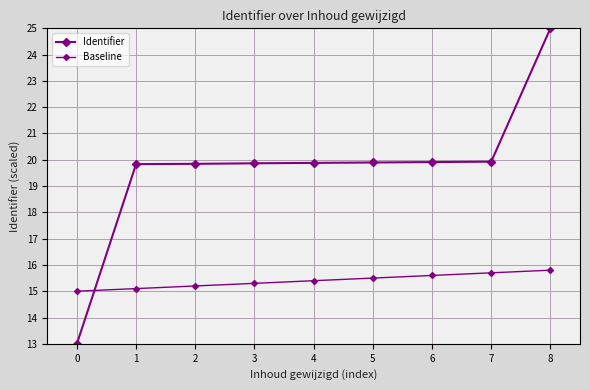

How many lines are shown in the chart?

2